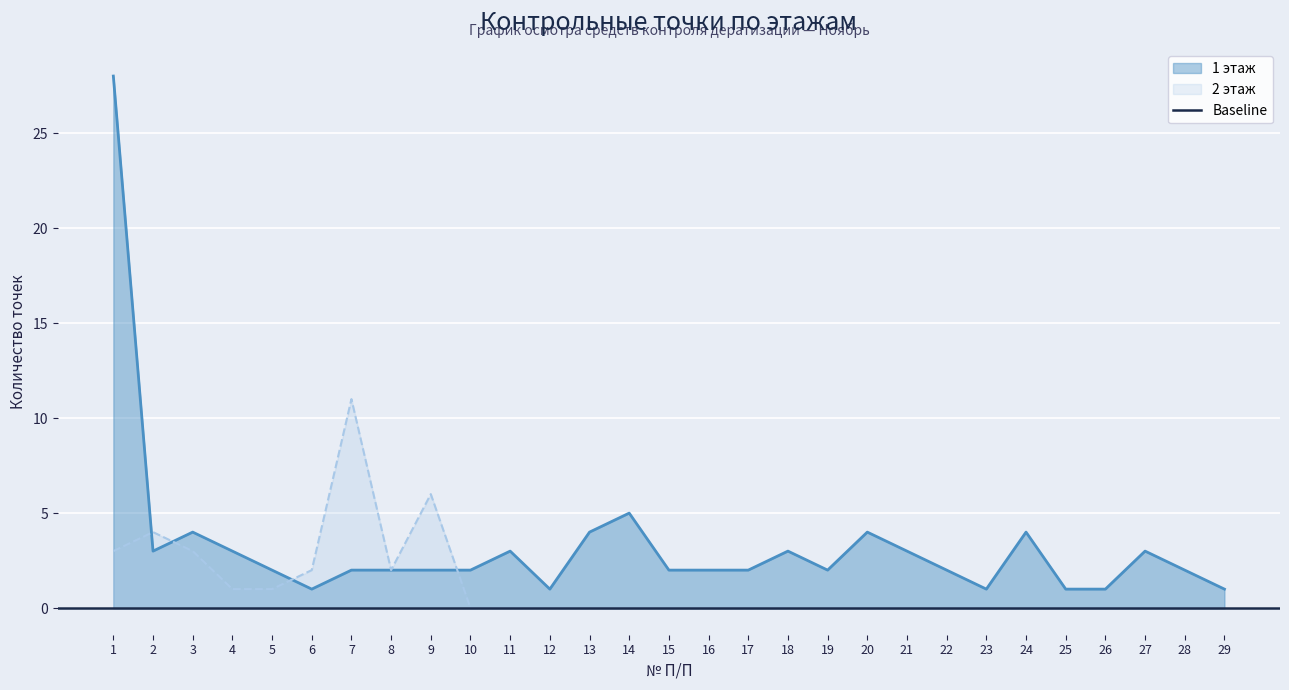

How many data points does each series have?

29